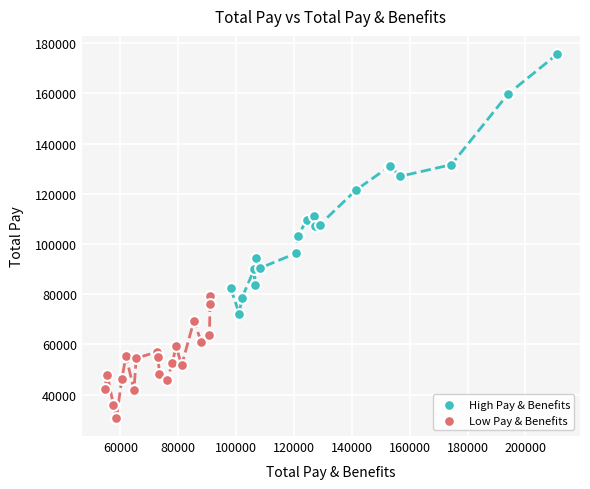

Which series reaches the minimum Y coordinate?

Low Pay & Benefits